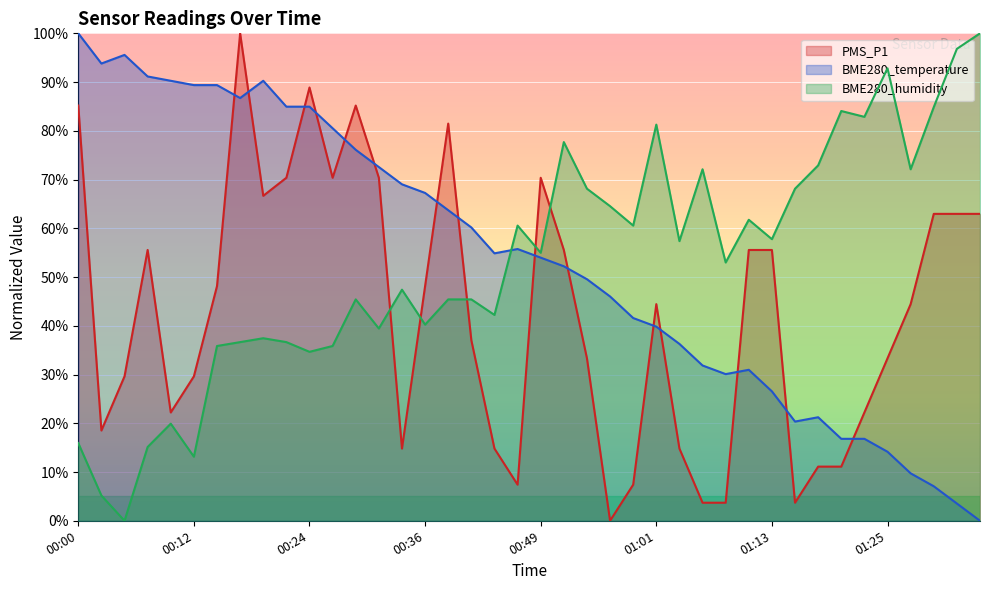

The BME280_temperature series shows 41.6 at 00:58. True or false?

True